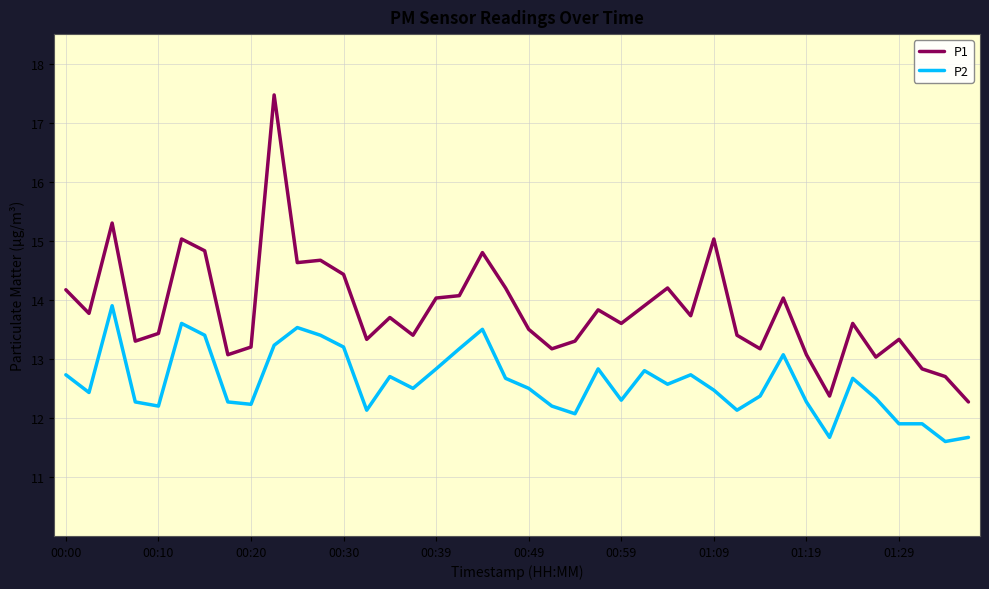

What is the greatest value displayed?

17.5